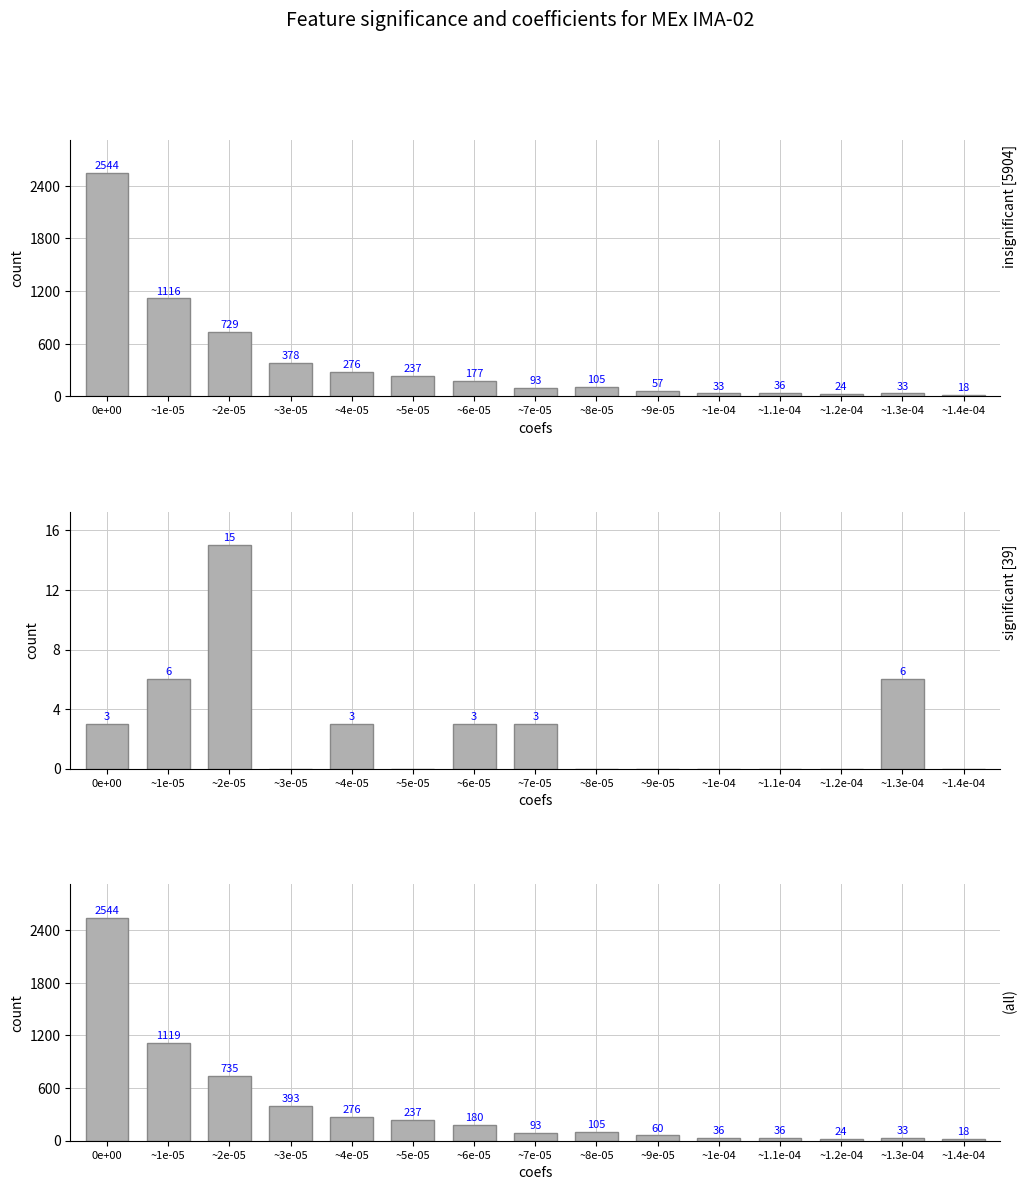

Rank the series by their maximum value, from lowest to highest.

significant [39], insignificant [5904], (all)